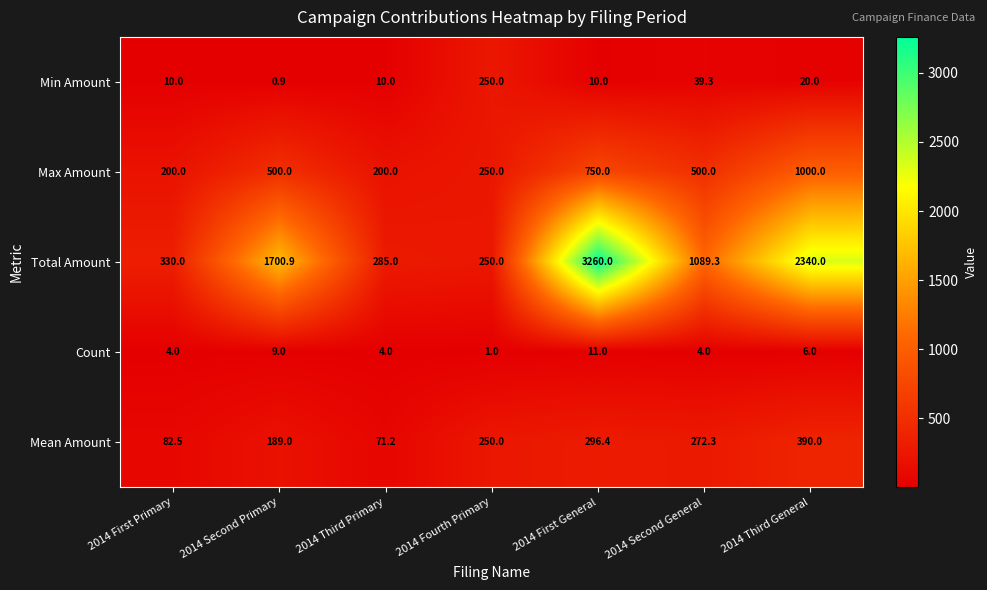

Which series has the largest range (max minus min)?

Total Amount